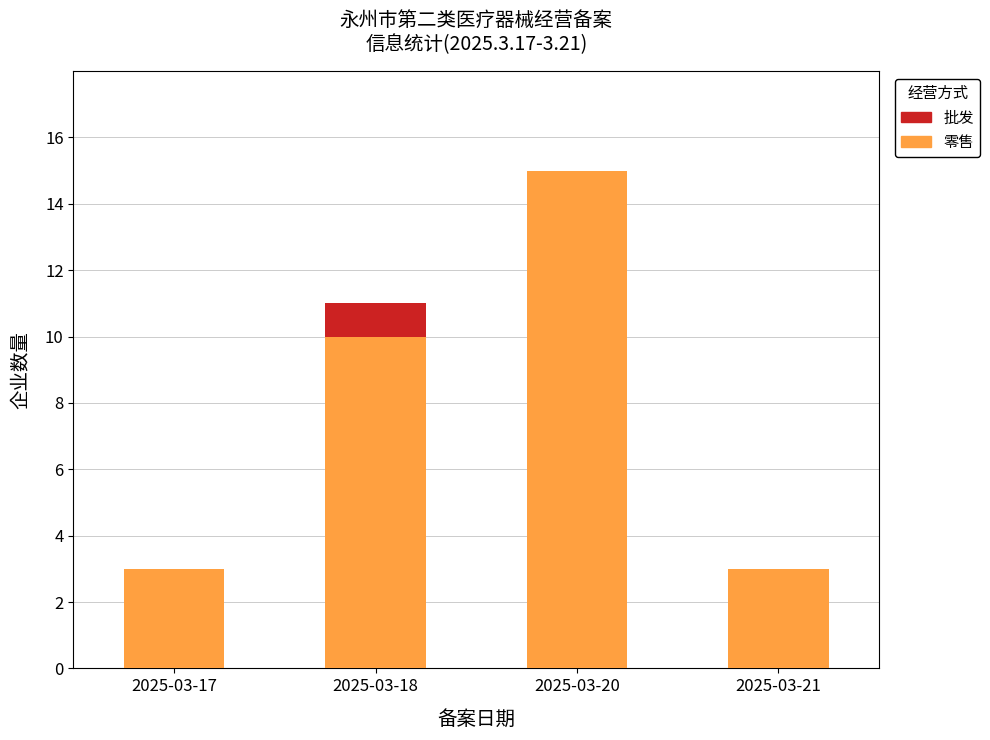

Does the chart contain stacked bars?

Yes